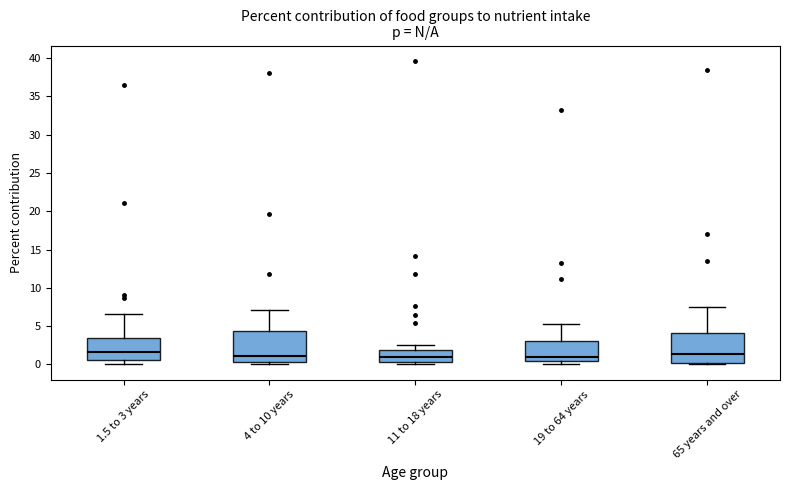

Where does the median line of the box for 19 to 64 years sit on the y-axis? The values are not printed on the chart, so give them approximately, as read against the axis.

1.0